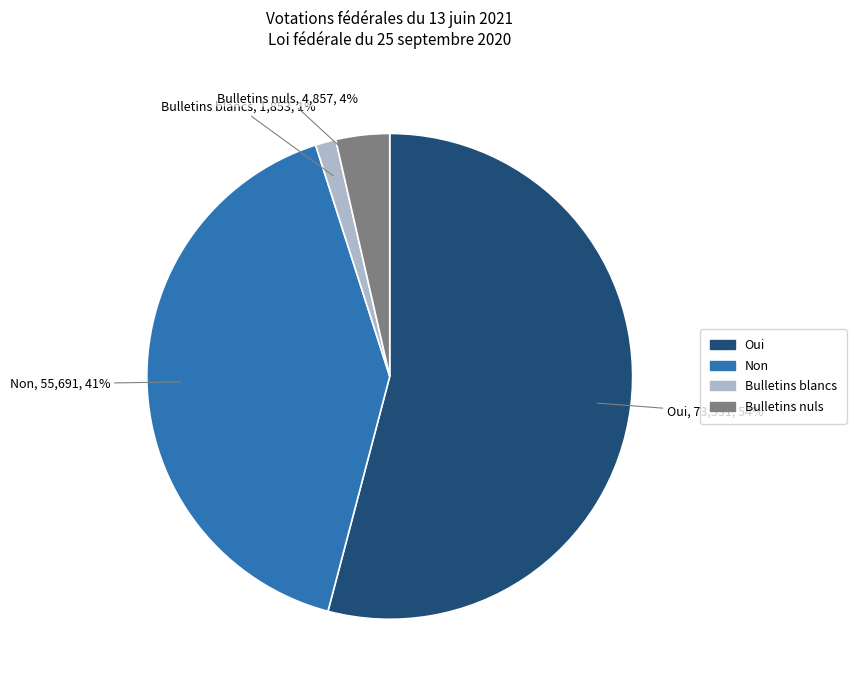

To the nearest percent, what is the combined percentage of Non and Oui?

95%